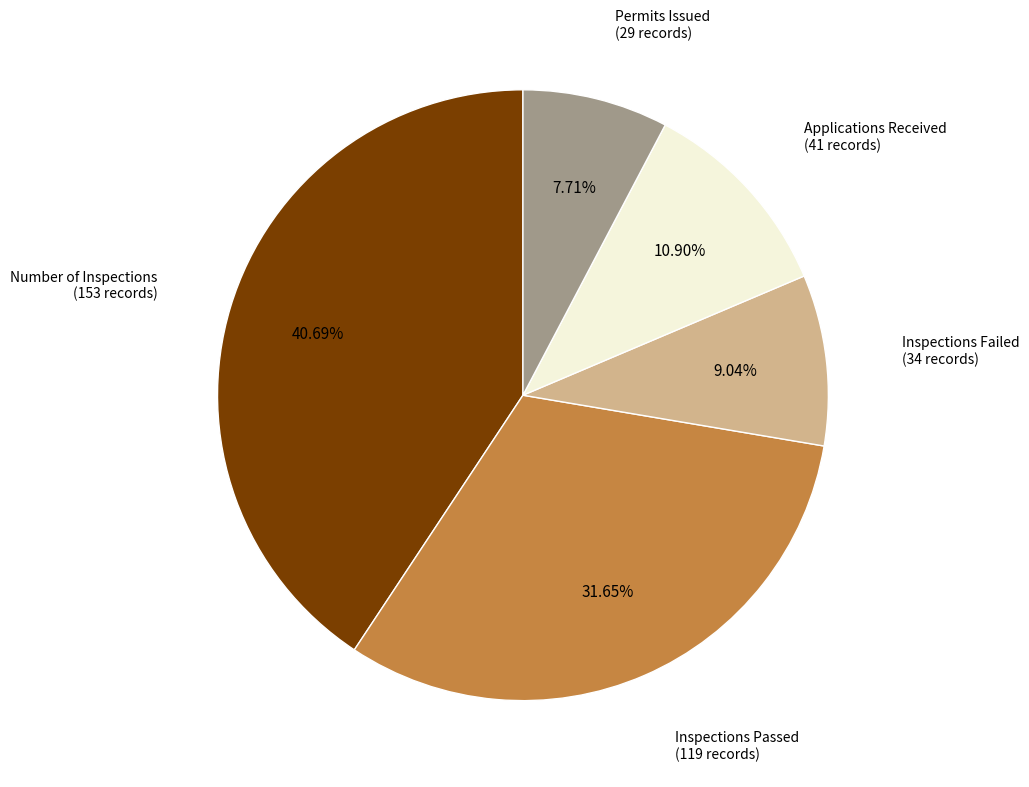

How many segments does this pie chart have?

5